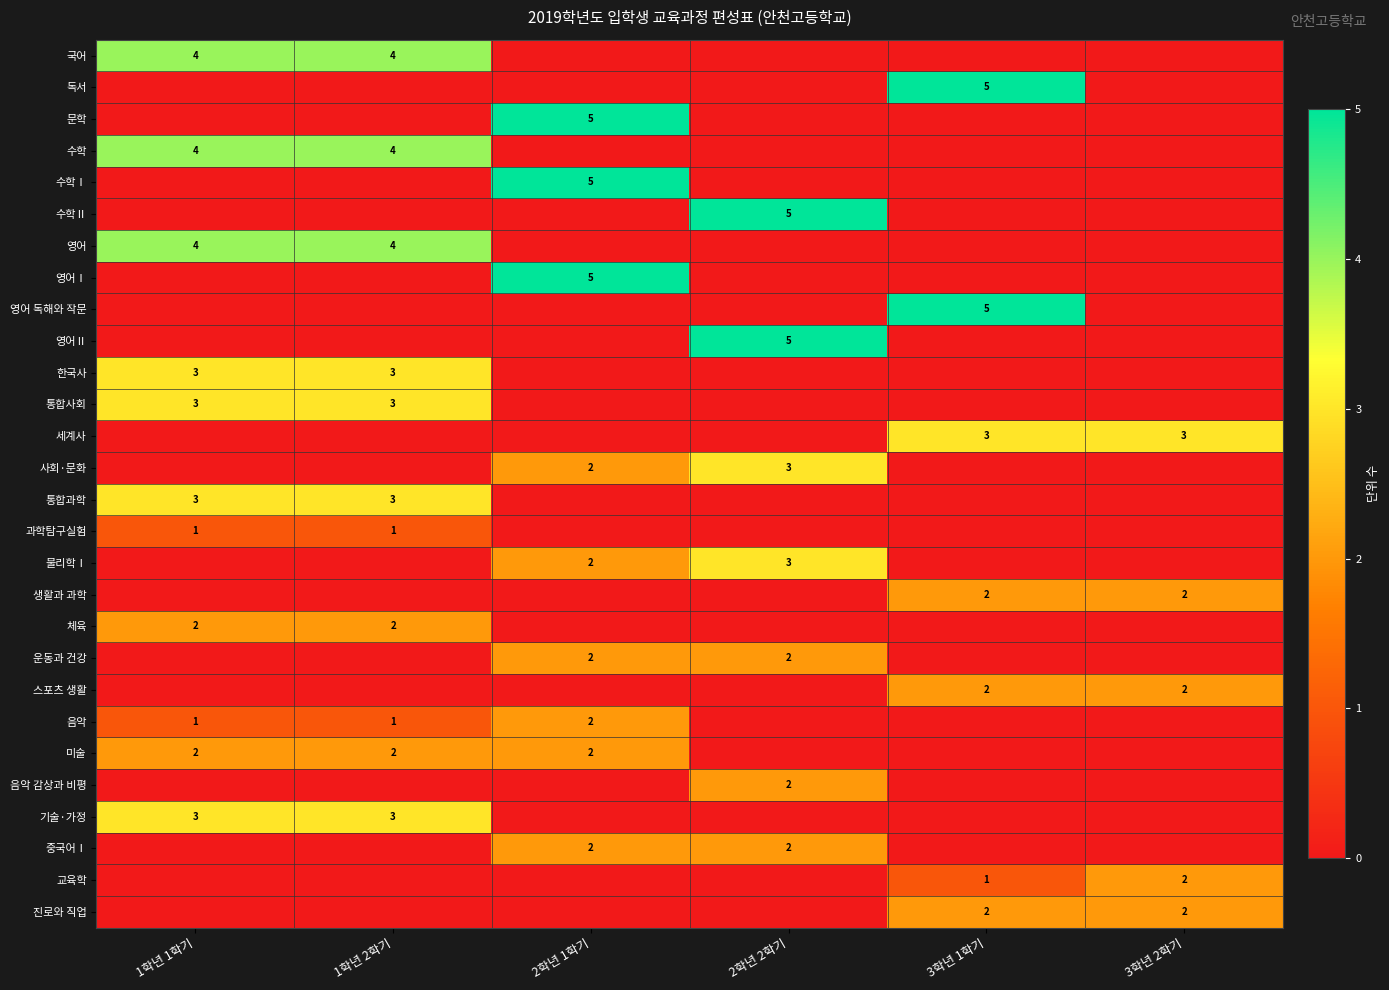

True or false: 문학 has a value of 5 at 2학년 1학기.

True